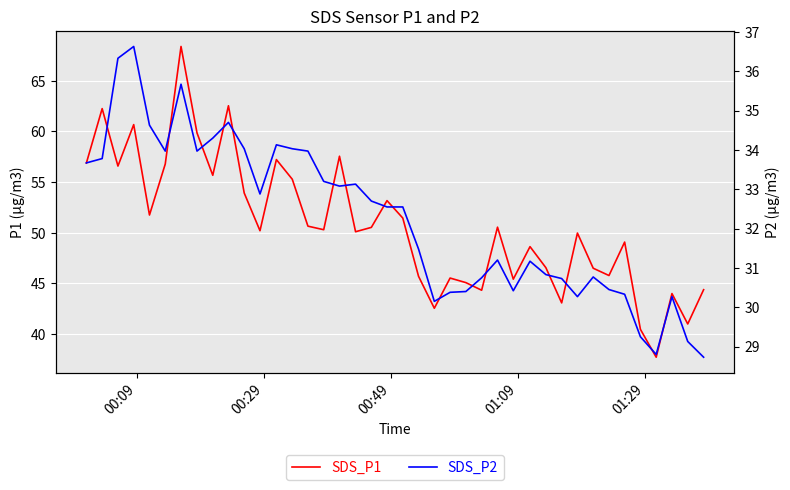

At which label does SDS_P1 first exceed 50?

00:09